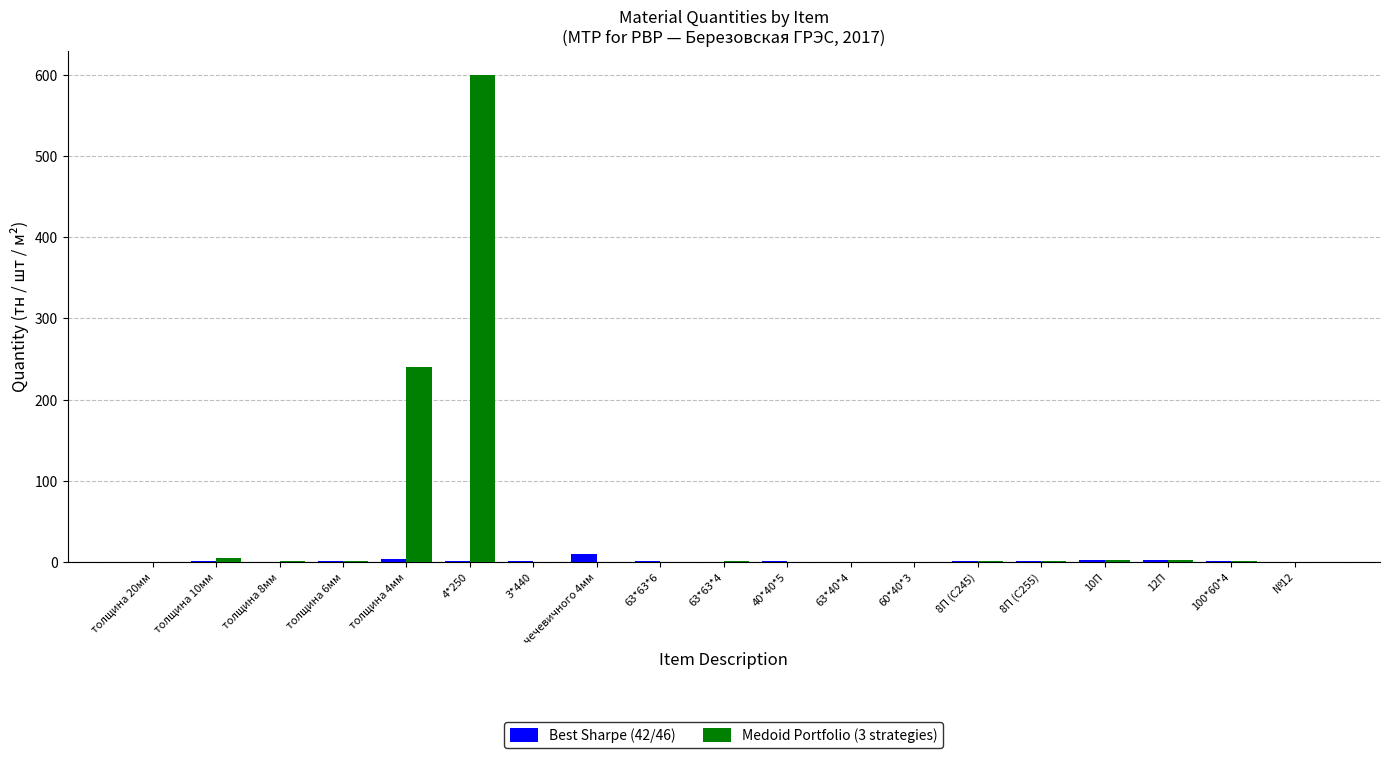

What is the sum of all Medoid Portfolio (3 strategies) values?

855.7